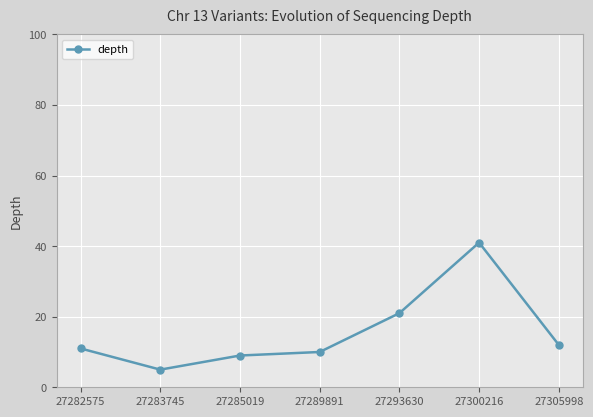

Reading left to right, what are all the values shown in this chart?

11	5	9	10	21	41	12